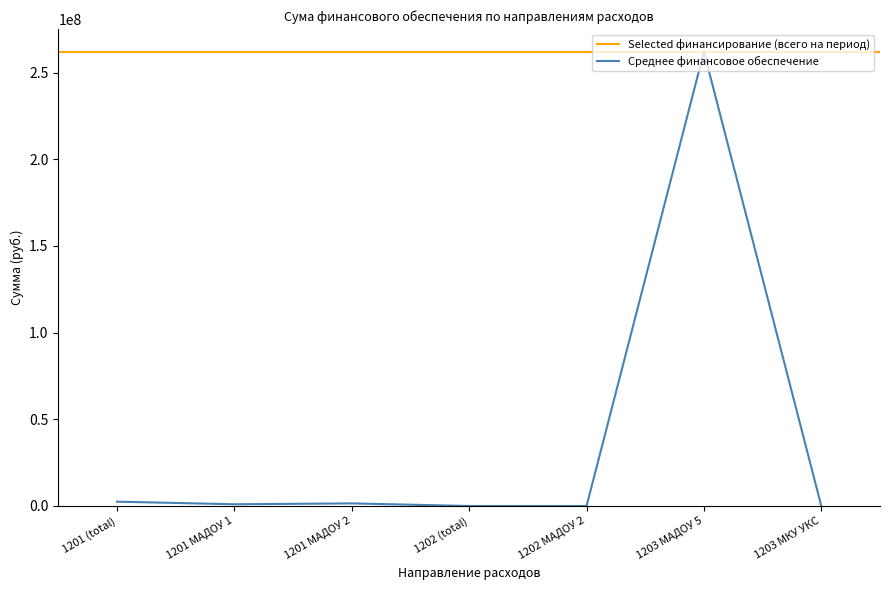

What is the average value?

38143000